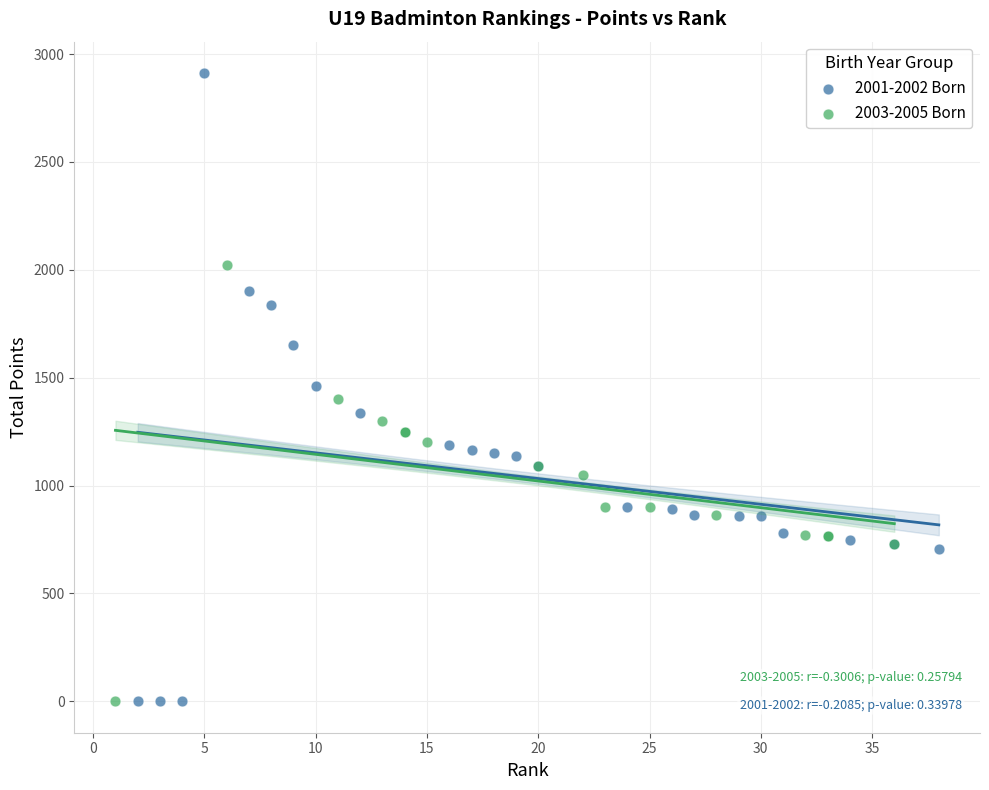

What are all the series names shown in the legend?

2001-2002 Born, 2003-2005 Born